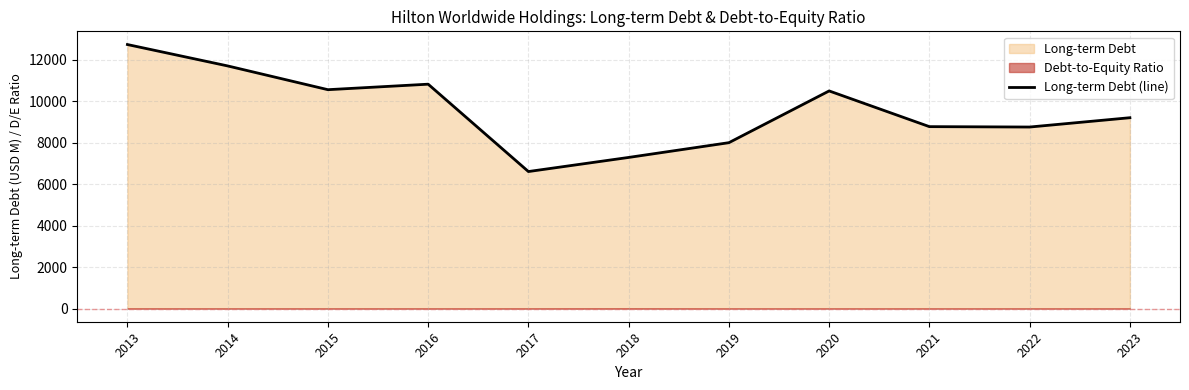

List the labels in order of value, largest first.

2013, 2014, 2016, 2015, 2020, 2023, 2021, 2022, 2019, 2018, 2017